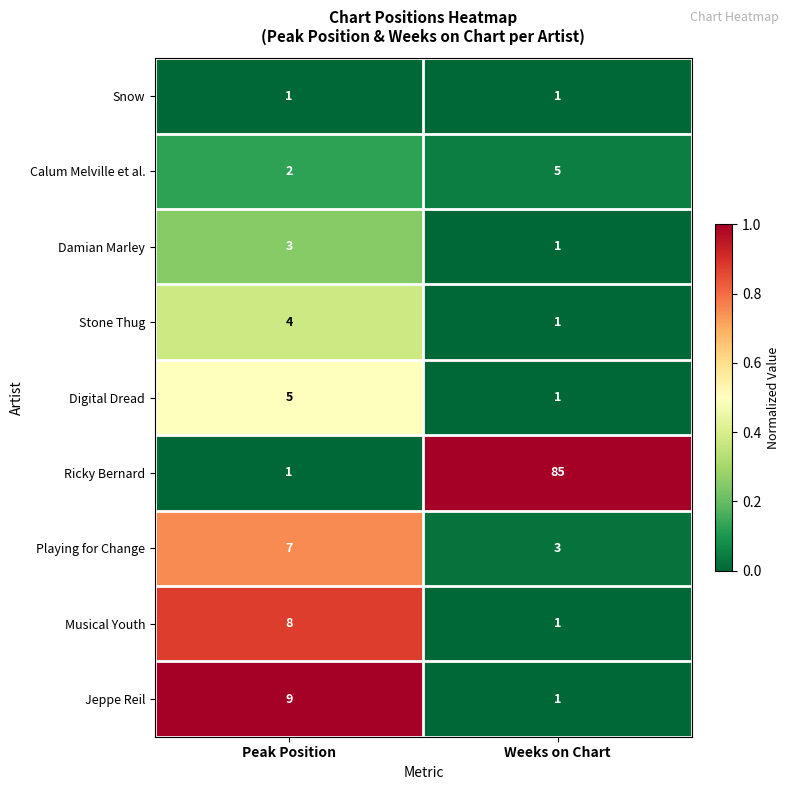

At which label does Calum Melville et al. reach its peak?

Weeks on Chart